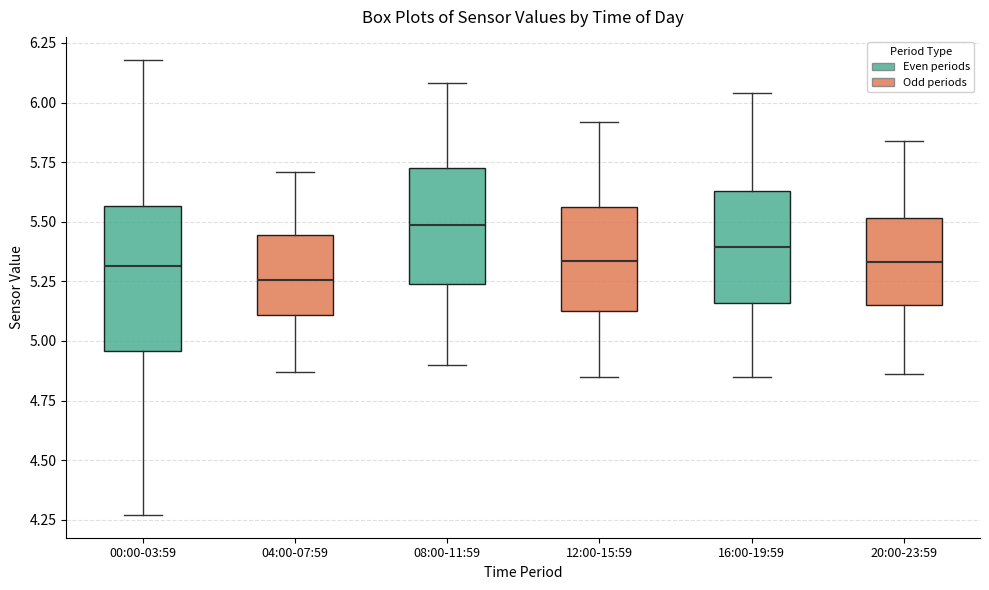

Where is the upper edge of the box for 04:00-07:59 on the y-axis? The values are not printed on the chart, so give them approximately, as read against the axis.

5.45